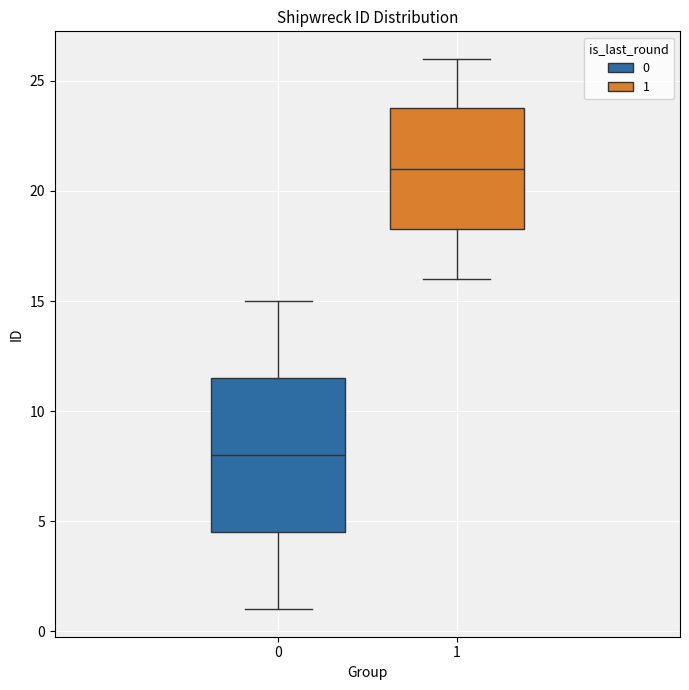

Reading left to right, transcribe this box plot: for each box, give where its median line is, the range the box spans, and where its two whiskers end, as read against the y-axis. The values are not printed on the chart, so give them approximately, as read against the axis.

0: median 8.0, box 4.5 to 11.5, whiskers 1.0 to 15.0
1: median 21.0, box 18.5 to 24.0, whiskers 16.0 to 26.0